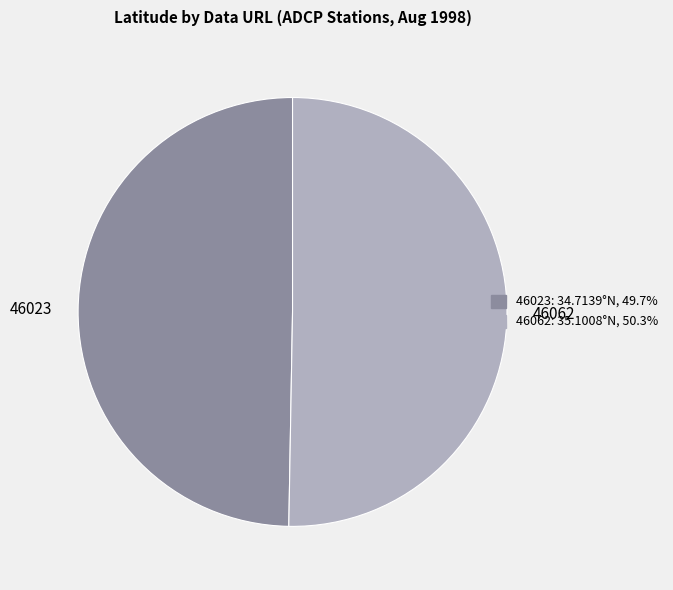

Do 46062 and 46023 together represent more than half of the pie?

Yes